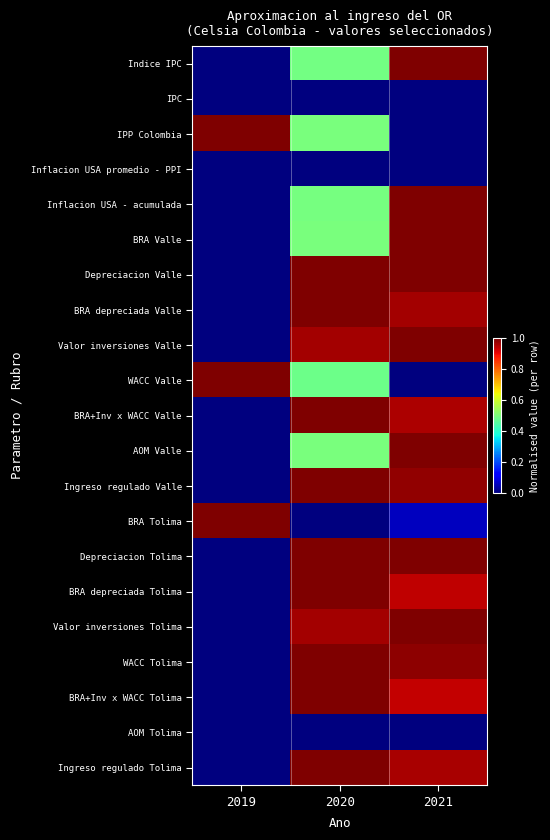

Which series changed the most between 2020 and 2021?

Indice IPC